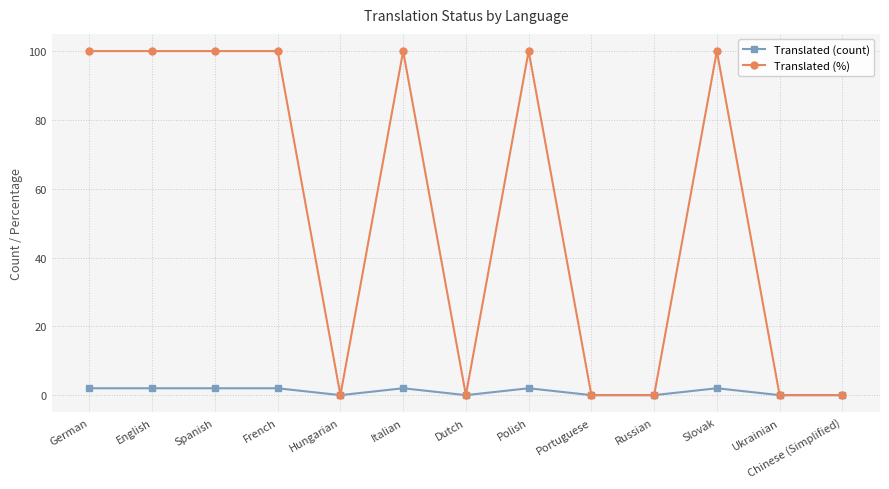

What is the label of the 2nd point from the left?

English